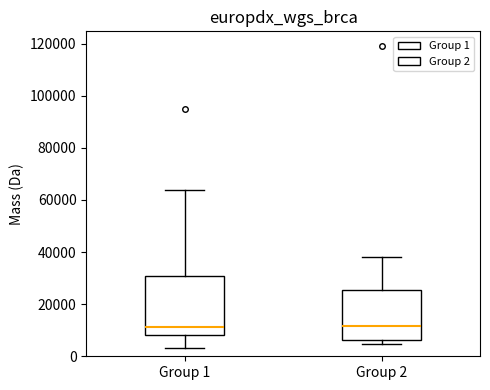

Reading left to right, transcribe this box plot: for each box, give where its median line is, the range the box spans, and where its two whiskers end, as read against the y-axis. The values are not printed on the chart, so give them approximately, as read against the axis.

Group 1: median 12000, box 8000 to 30000, whiskers 4000 to 64000
Group 2: median 12000, box 6000 to 26000, whiskers 4000 to 38000